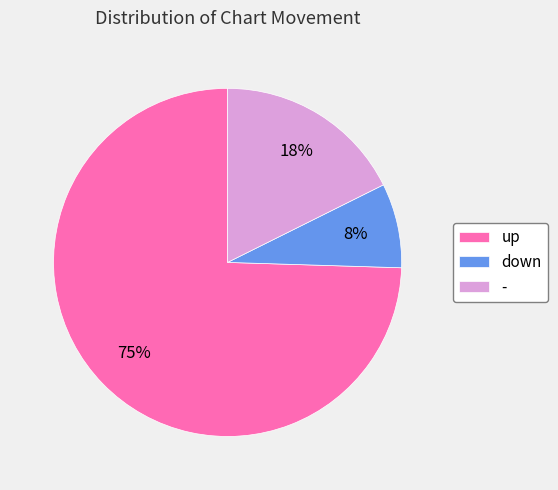

What percentage is the down slice, to the nearest percent?

8%